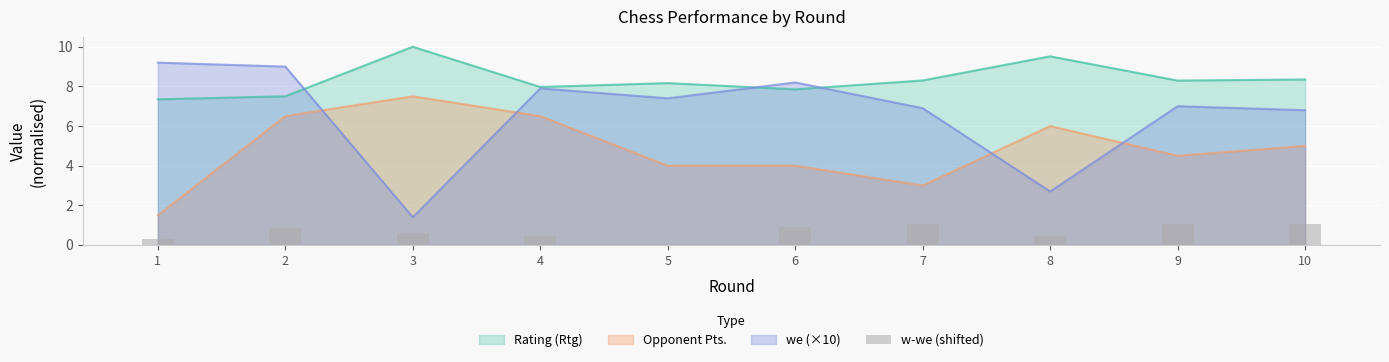

Read the value at 2.

0.8